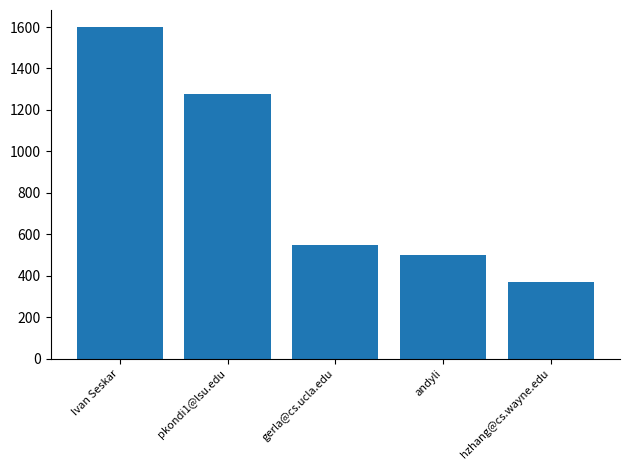

Where is the data nearest to the value 987?

pkondi1@lsu.edu